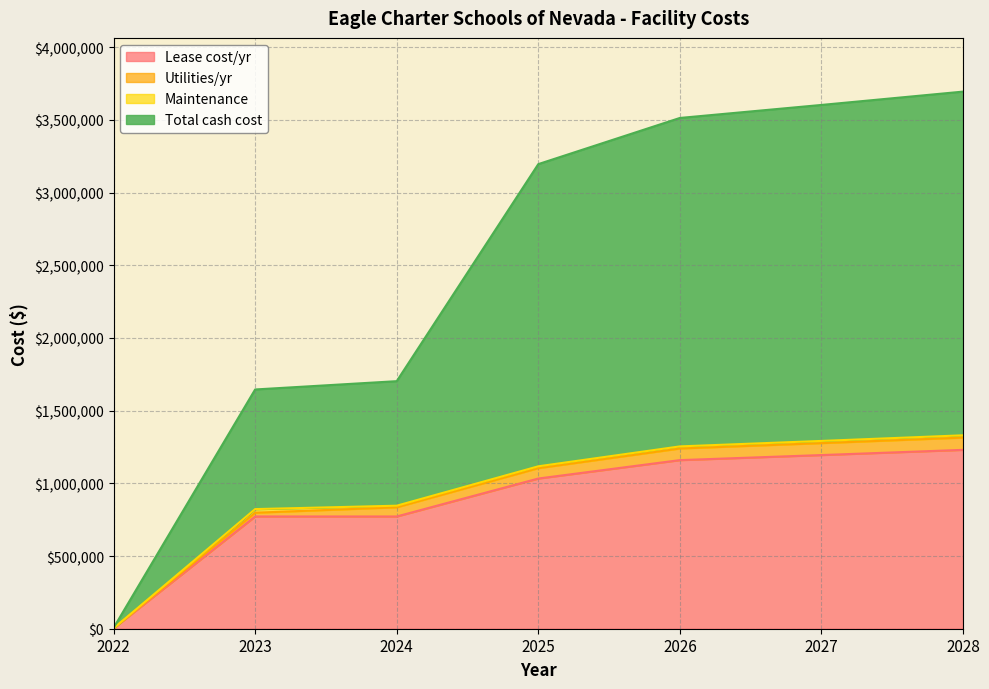

At which label does Total cash cost first exceed 3195519?

2025